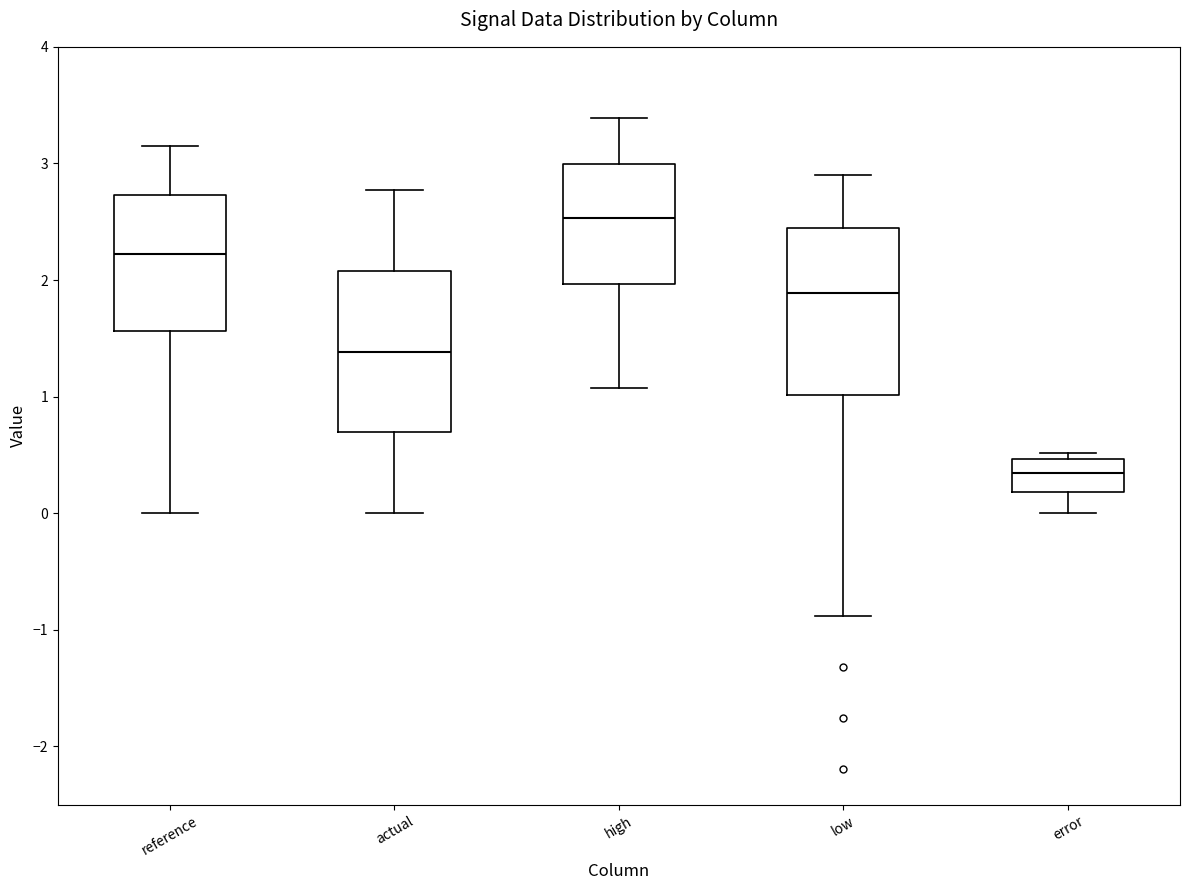

Where is the upper edge of the box for actual on the y-axis? The values are not printed on the chart, so give them approximately, as read against the axis.

2.1